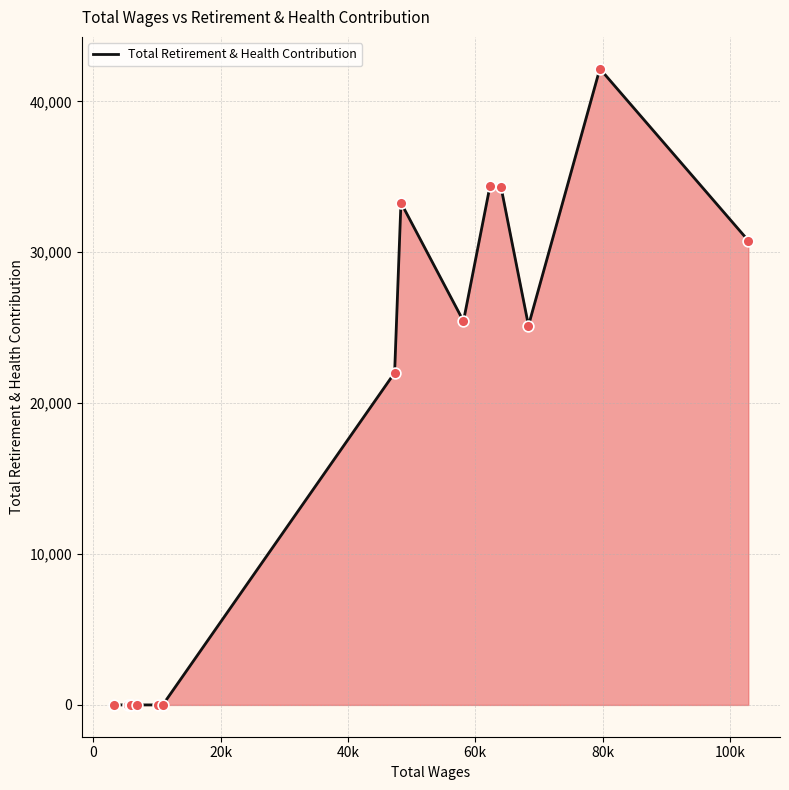

What is the maximum value shown in the chart?

42164